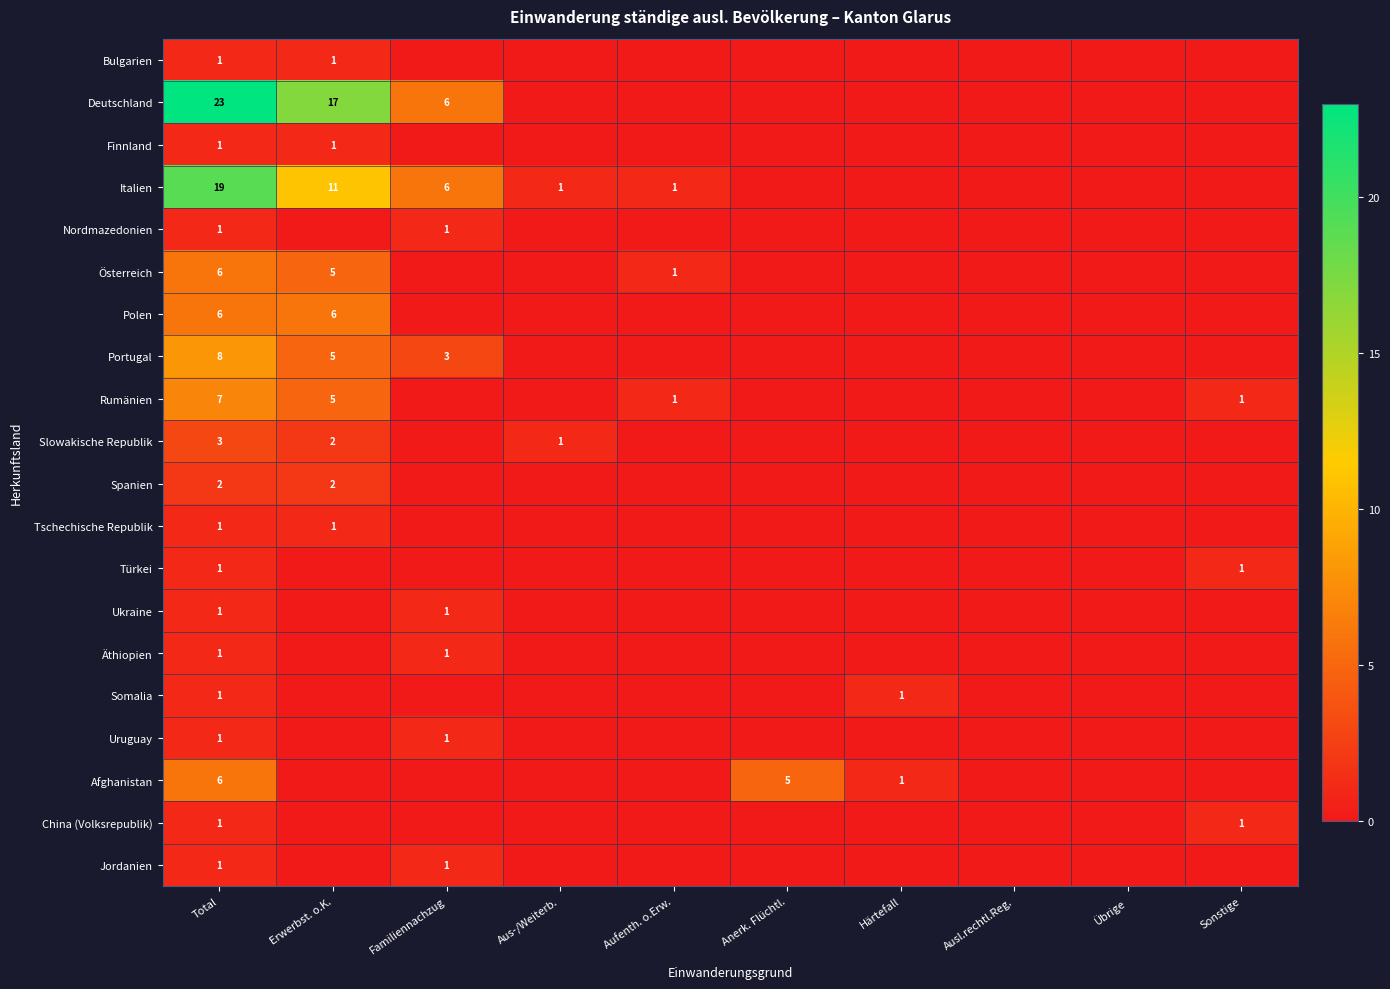

What is the difference between the maximum and minimum values in the Slowakische Republik series?

3